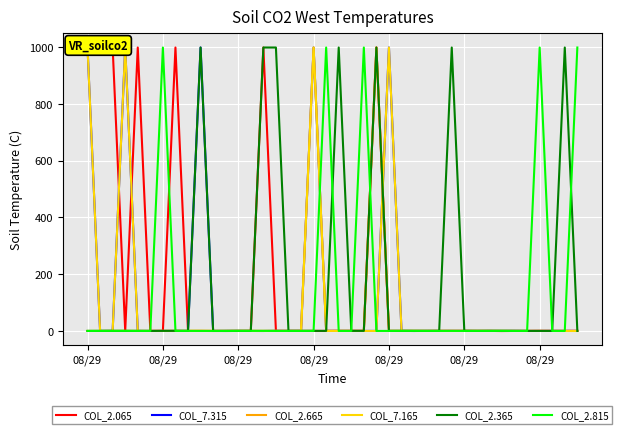

True or false: COL_7.165 and COL_2.365 cross at least once.

True